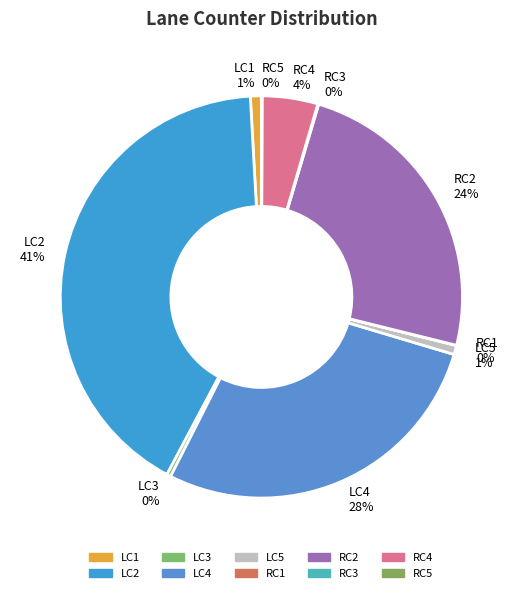

Is the sum of LC3 0% and LC4 28% greater than half?

No